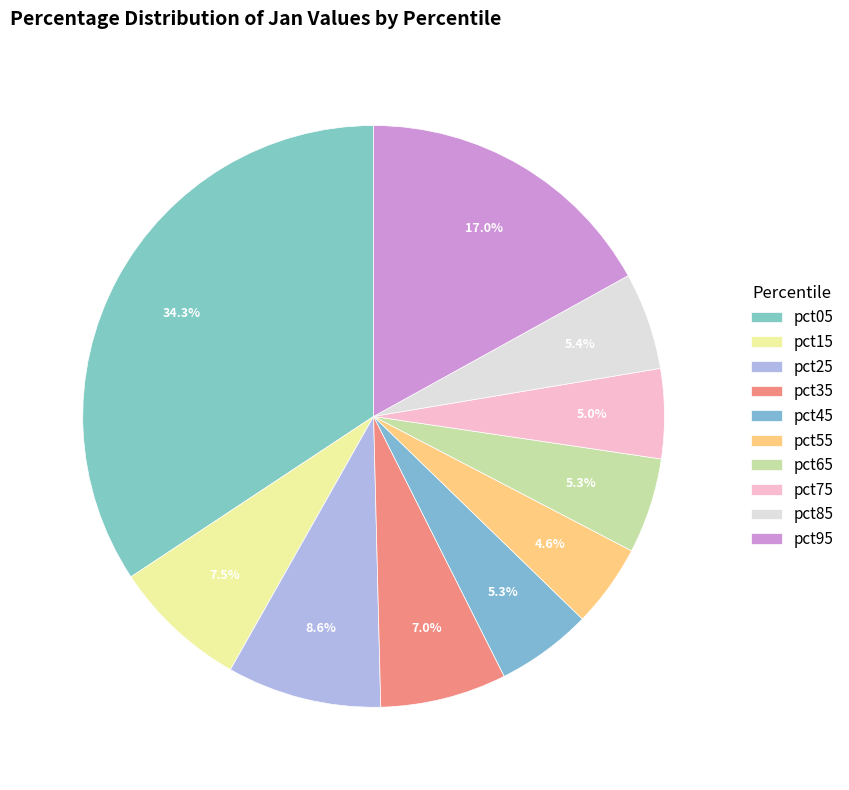

Between pct65 and pct95, which is larger?

pct95